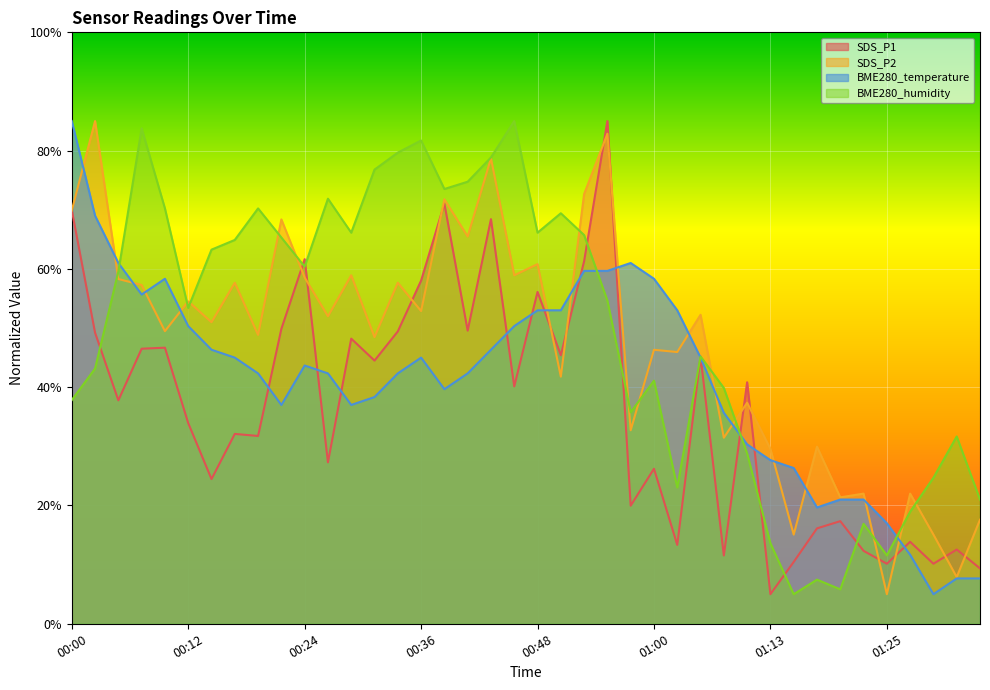

Reading left to right, what are all the values shown in this chart?

SDS_P1: 00:00=69.9	00:02=49.2	00:05=37.8	00:07=46.5	00:09=46.7	00:12=33.9	00:14=24.5	00:17=32.1	00:19=31.8	00:22=49.9	00:24=61.7	00:26=27.3	00:29=48.2	00:31=44.5	00:34=49.4	00:36=58.0	00:39=71.0	00:41=49.6	00:43=68.4	00:46=40.1	00:48=56.1	00:51=45.4	00:53=61.3	00:55=85.0	00:58=20.0	01:00=26.2	01:03=13.3	01:05=45.2	01:08=11.5	01:10=40.8	01:13=5.0	01:15=10.5	01:18=16.1	01:20=17.4	01:22=12.3	01:25=10.2	01:27=13.9	01:30=10.2	01:32=12.6	01:35=9.4
SDS_P2: 00:00=69.9	00:02=85.0	00:05=58.3	00:07=57.3	00:09=49.5	00:12=54.5	00:14=51.0	00:17=57.7	00:19=48.8	00:22=68.4	00:24=58.5	00:26=52.0	00:29=58.9	00:31=48.5	00:34=57.7	00:36=52.9	00:39=71.8	00:41=65.5	00:43=78.7	00:46=58.9	00:48=60.8	00:51=41.8	00:53=72.7	00:55=82.9	00:58=32.7	01:00=46.3	01:03=45.9	01:05=52.2	01:08=31.5	01:10=37.4	01:13=29.6	01:15=15.1	01:18=29.9	01:20=21.4	01:22=22.0	01:25=5.0	01:27=22.0	01:30=15.1	01:32=7.9	01:35=17.6
BME280_temperature: 00:00=85.0	00:02=69.0	00:05=61.0	00:07=55.7	00:09=58.3	00:12=50.3	00:14=46.3	00:17=45.0	00:19=42.3	00:22=37.0	00:24=43.7	00:26=42.3	00:29=37.0	00:31=38.3	00:34=42.3	00:36=45.0	00:39=39.7	00:41=42.3	00:43=46.3	00:46=50.3	00:48=53.0	00:51=53.0	00:53=59.7	00:55=59.7	00:58=61.0	01:00=58.3	01:03=53.0	01:05=45.0	01:08=35.7	01:10=30.3	01:13=27.7	01:15=26.3	01:18=19.7	01:20=21.0	01:22=21.0	01:25=17.0	01:27=11.7	01:30=5.0	01:32=7.7	01:35=7.7
BME280_humidity: 00:00=37.8	00:02=43.2	00:05=59.6	00:07=83.8	00:09=70.2	00:12=53.4	00:14=63.3	00:17=64.9	00:19=70.2	00:22=65.3	00:24=60.4	00:26=71.9	00:29=66.1	00:31=76.8	00:34=79.7	00:36=81.7	00:39=73.5	00:41=74.7	00:43=78.8	00:46=85.0	00:48=66.1	00:51=69.4	00:53=65.7	00:55=54.6	00:58=35.8	01:00=41.1	01:03=23.1	01:05=45.2	01:08=39.9	01:10=28.8	01:13=13.6	01:15=5.0	01:18=7.5	01:20=5.8	01:22=16.9	01:25=11.6	01:27=18.9	01:30=24.7	01:32=31.7	01:35=21.0